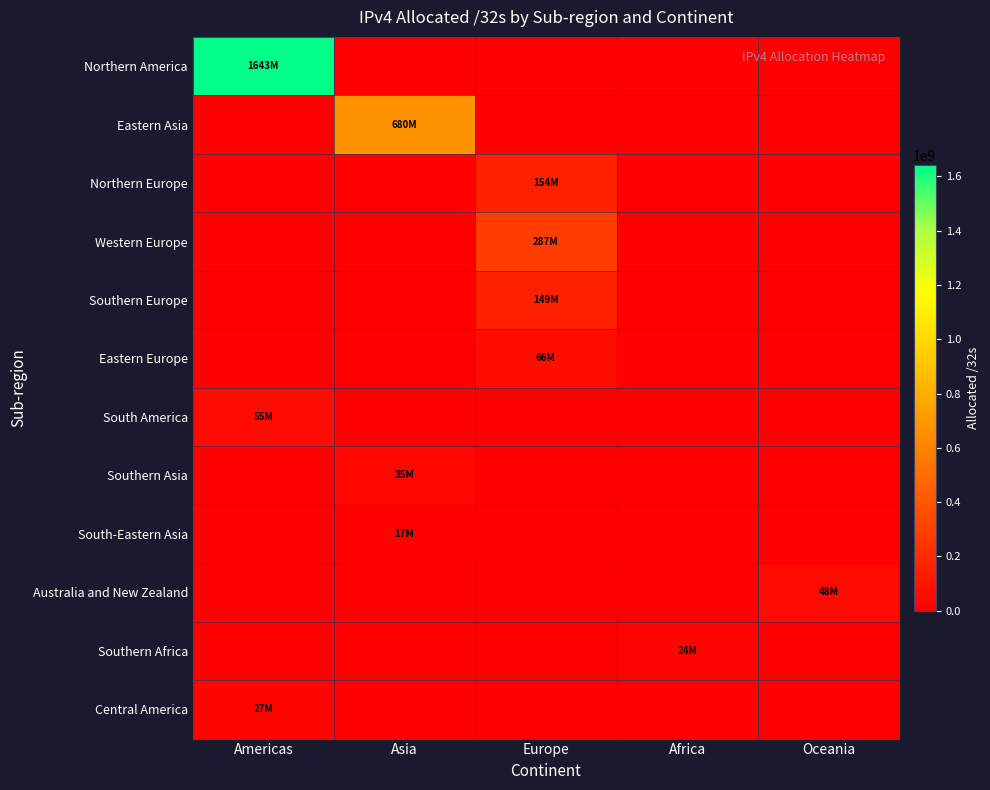

What is the total value across all series at Africa?

24435456